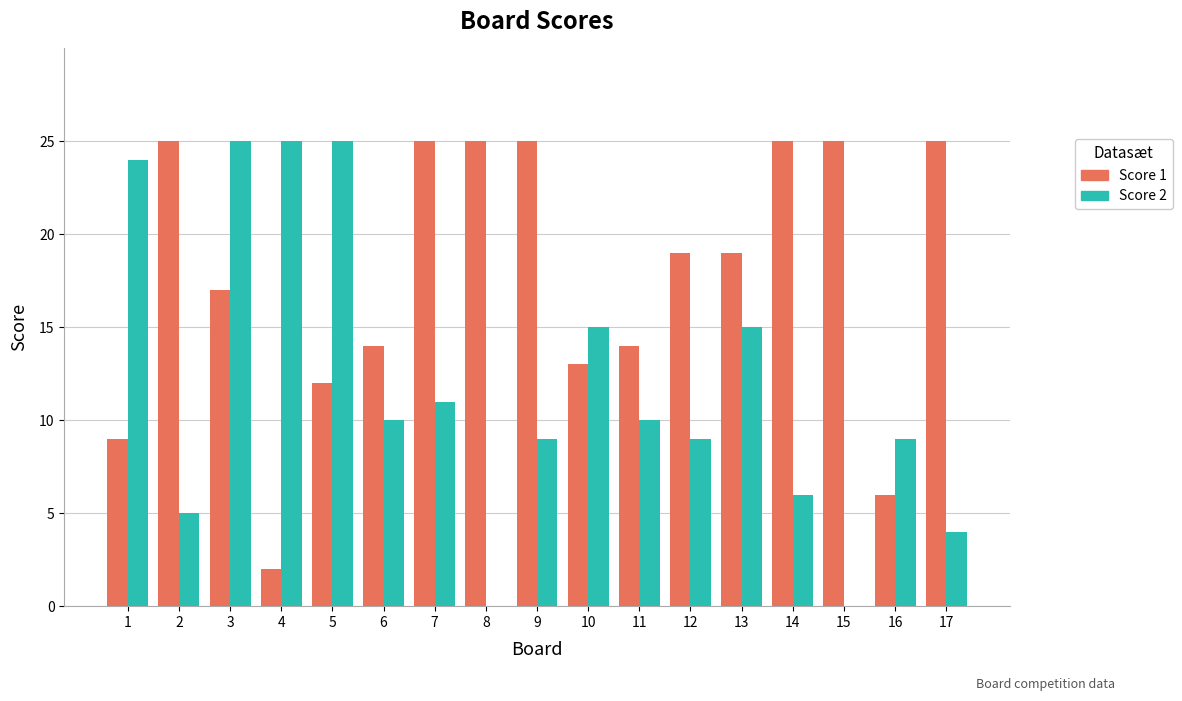

What value does the Score 2 series have at 3?

25